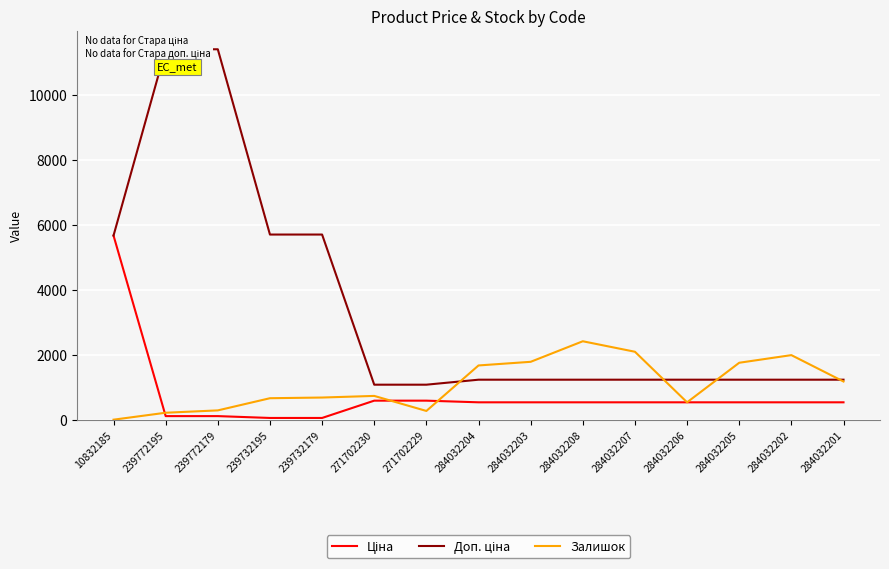

What is the difference between the second highest and minimum values in the Доп. ціна series?

10328.3